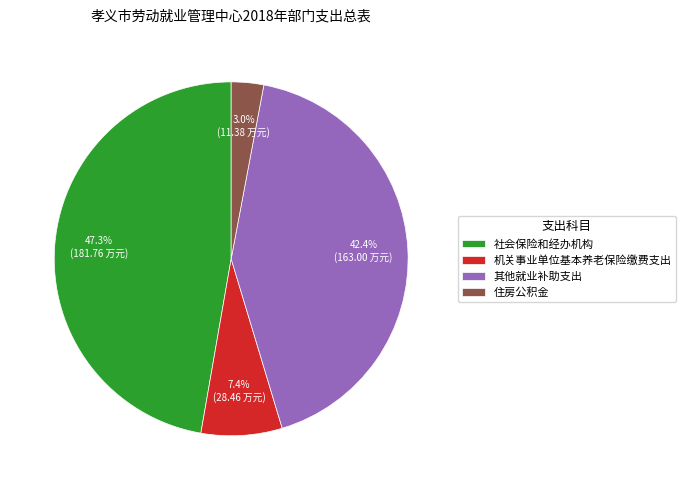

Between 机关事业单位基本养老保险缴费支出 and 住房公积金, which is larger?

机关事业单位基本养老保险缴费支出